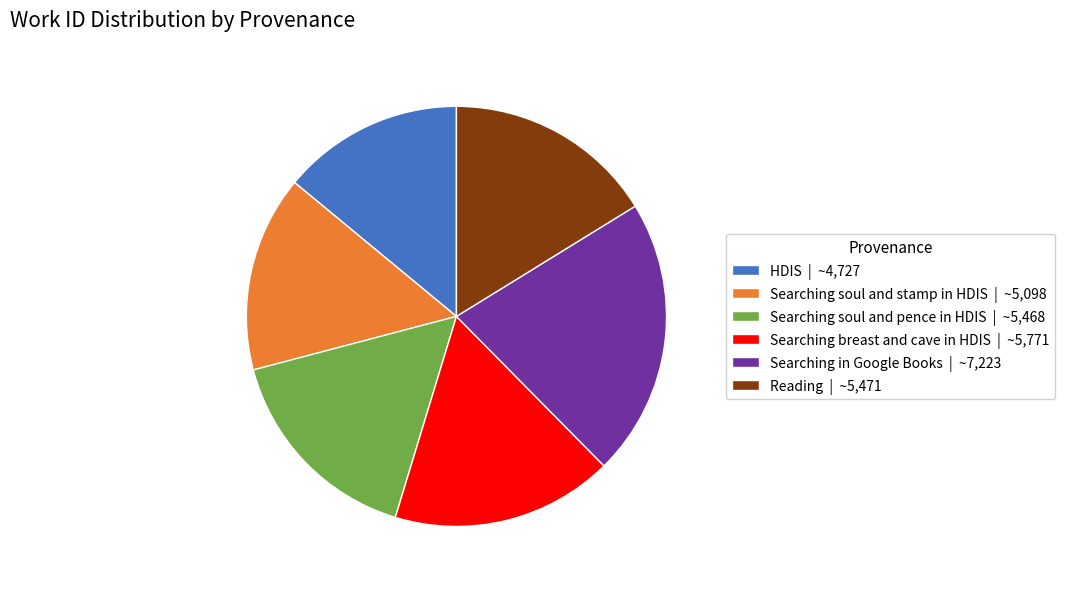

Which category has the biggest portion of the pie?

Searching in Google Books